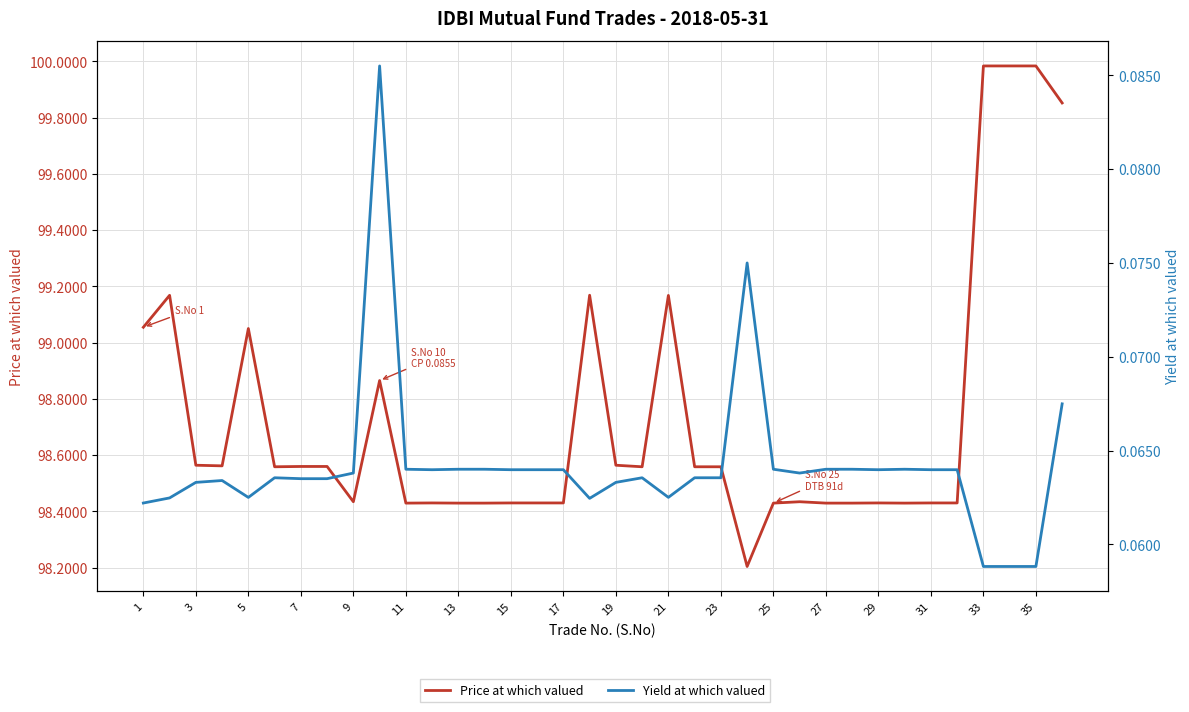

What are all the series names shown in the legend?

Price at which valued, Yield at which valued